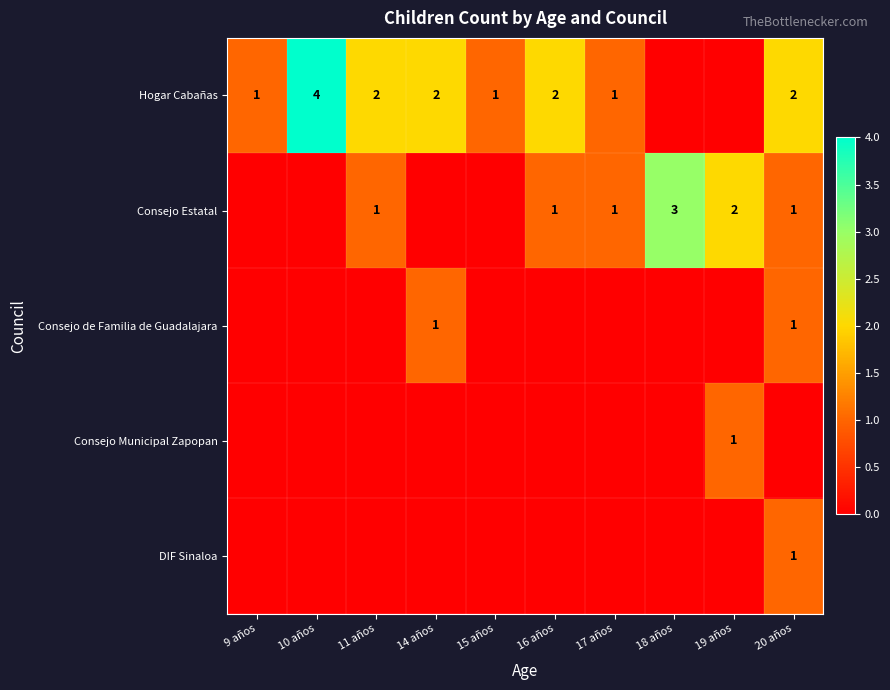

The Hogar Cabañas series shows 2 at 11 años. True or false?

True